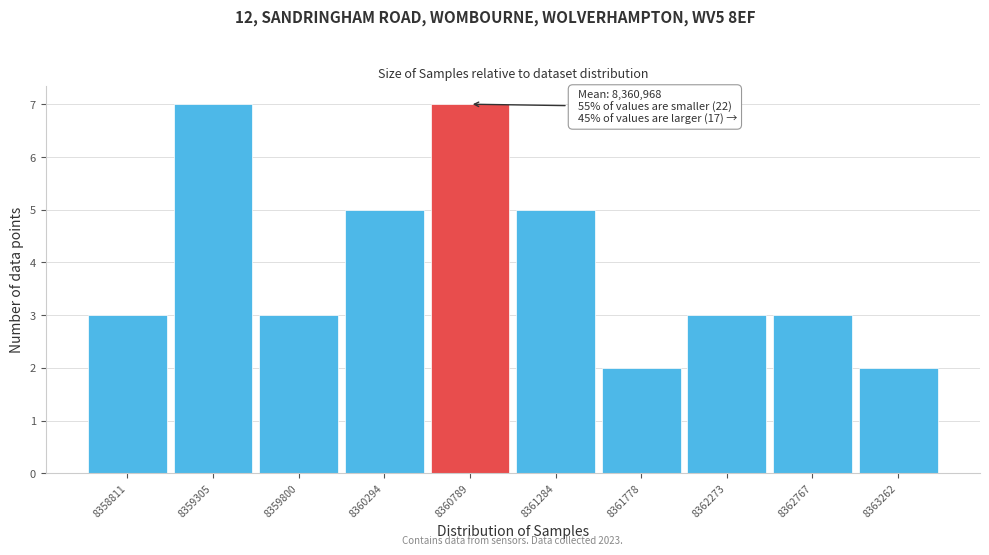

Reading right to left, what are all the values shown in this chart?

8363262=2	8362767=3	8362273=3	8361778=2	8361284=5	8360789=7	8360294=5	8359800=3	8359305=7	8358811=3